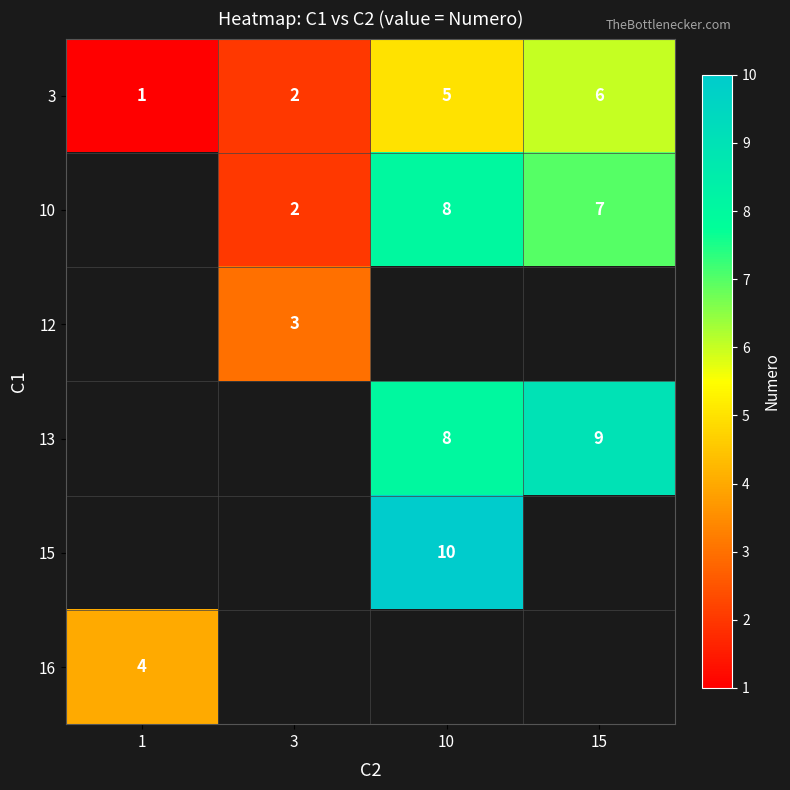

What is the difference between the maximum and minimum values in the 3 series?

5